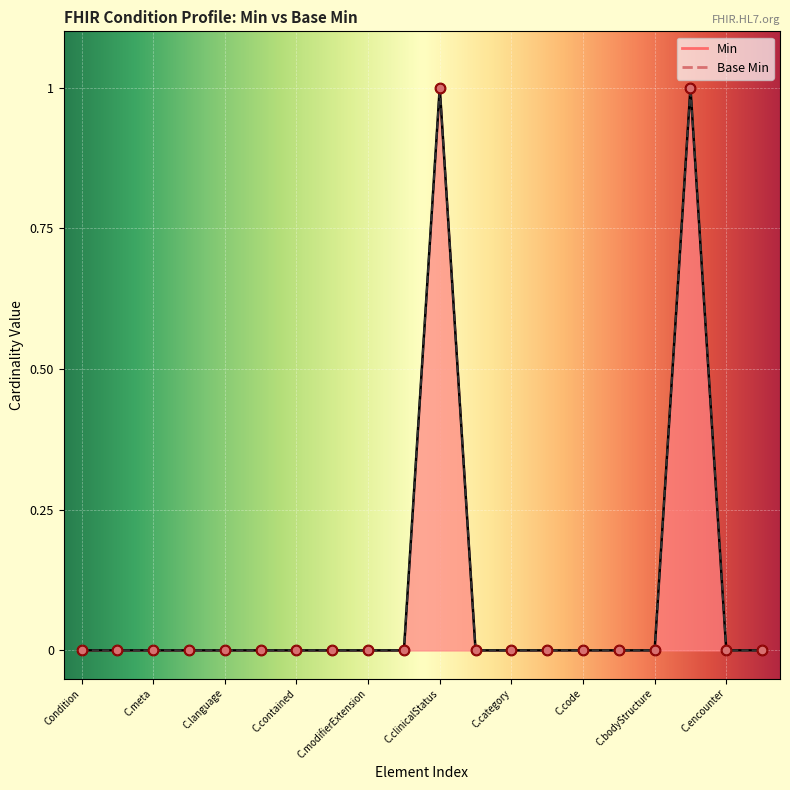

Which series reaches the minimum Y coordinate?

Min